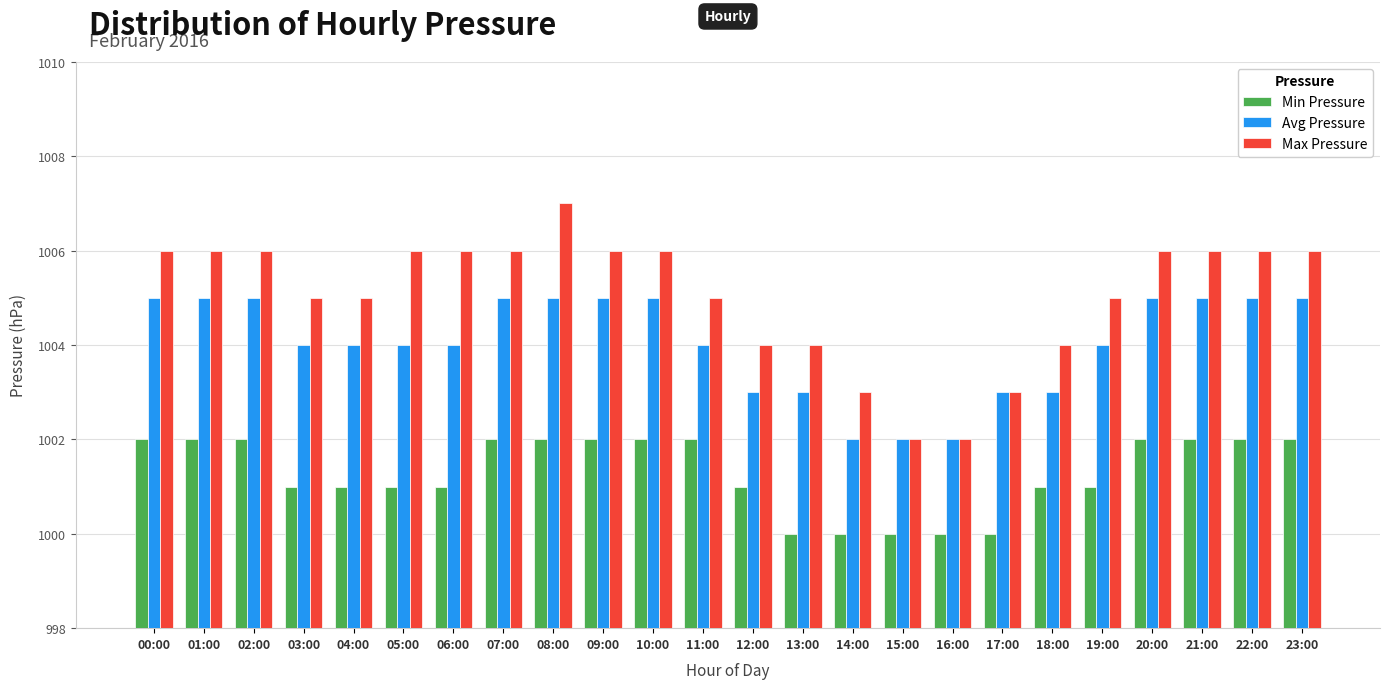

The value of Avg Pressure at 11:00 is 1004. True or false?

True